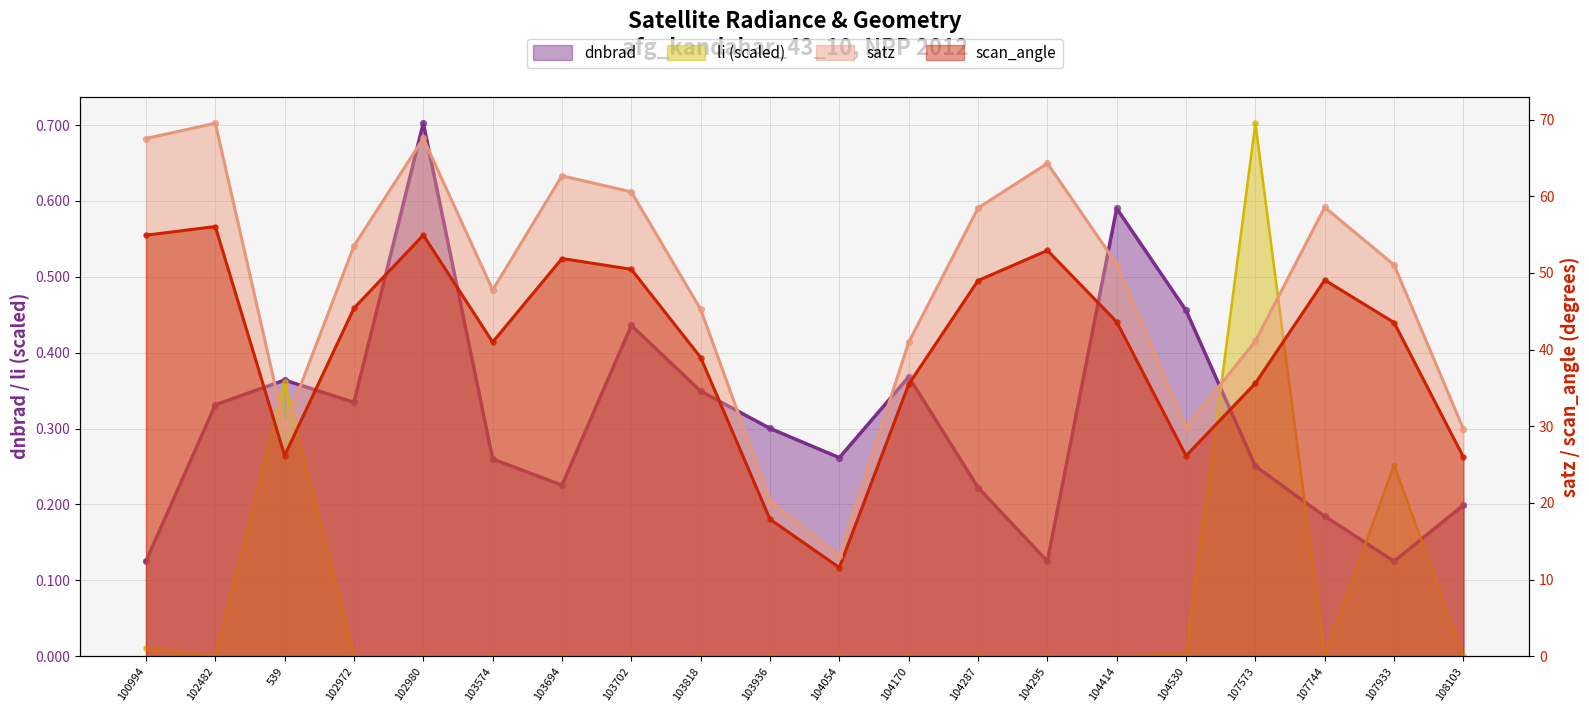

Which series contains the lowest Y value?

li